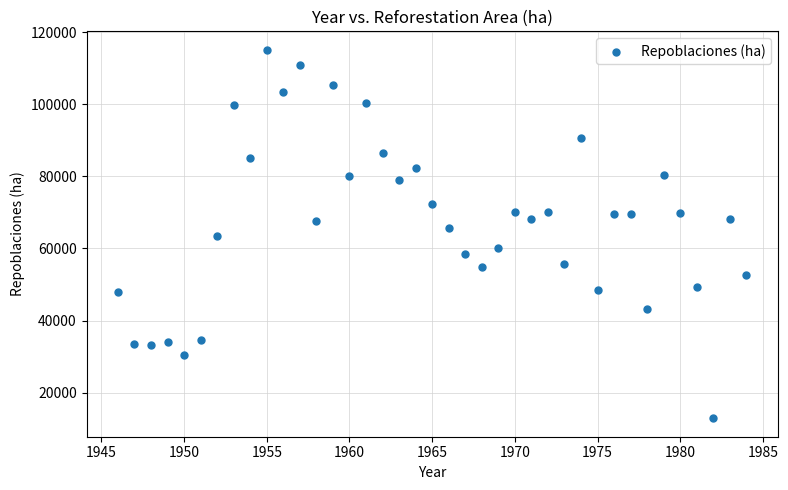

What is the range of X values (max minus min)?

38.0